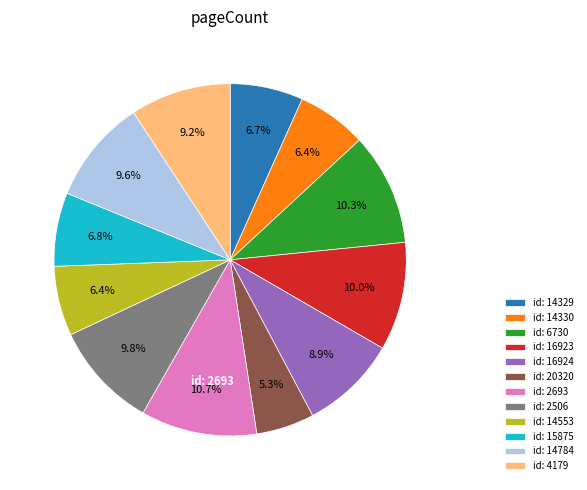

Between id: 6730 and id: 14329, which is larger?

id: 6730